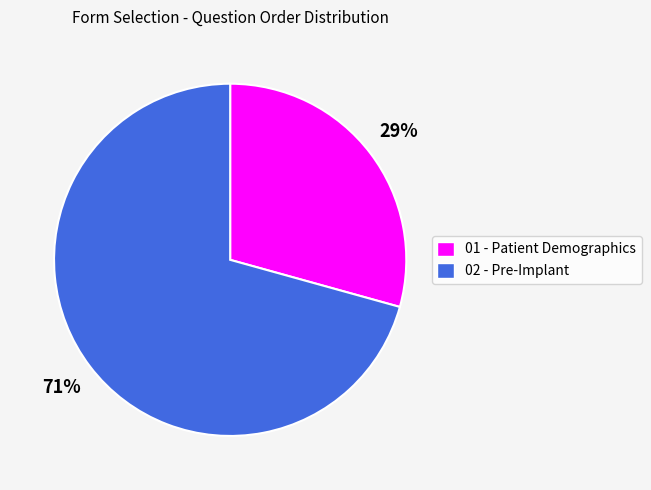

What is the smallest slice in the pie chart?

01 - Patient Demographics